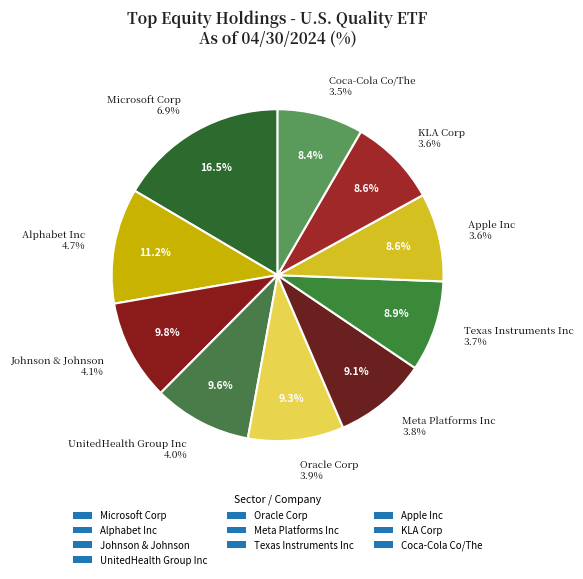

Combined, do Oracle Corp and Microsoft Corp account for over 50%?

No